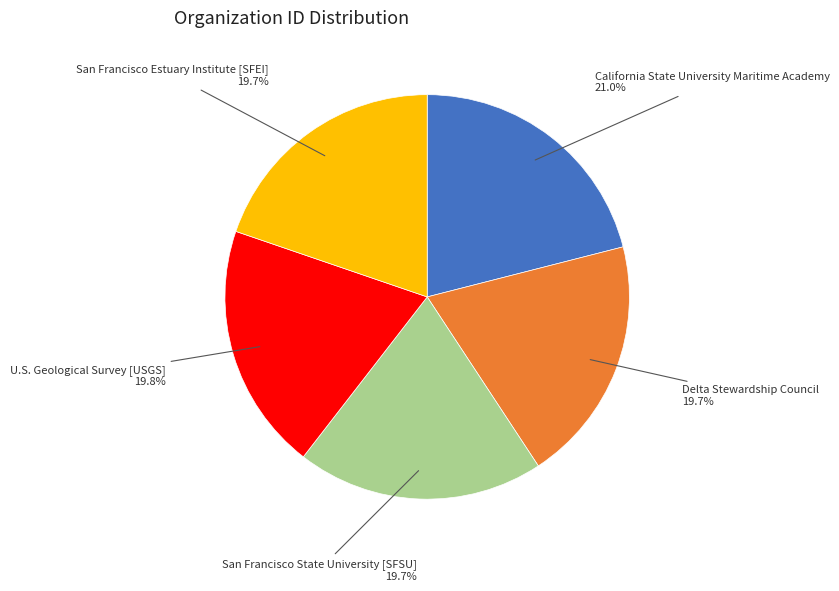

What is the largest slice in the pie chart?

California State University Maritime Academy